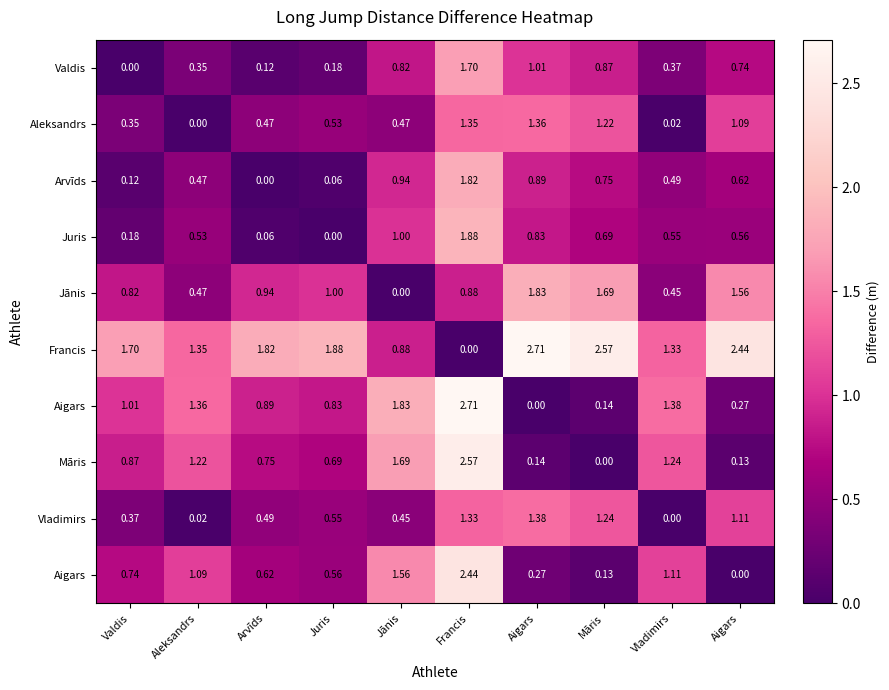

What is the greatest value displayed?

2.7